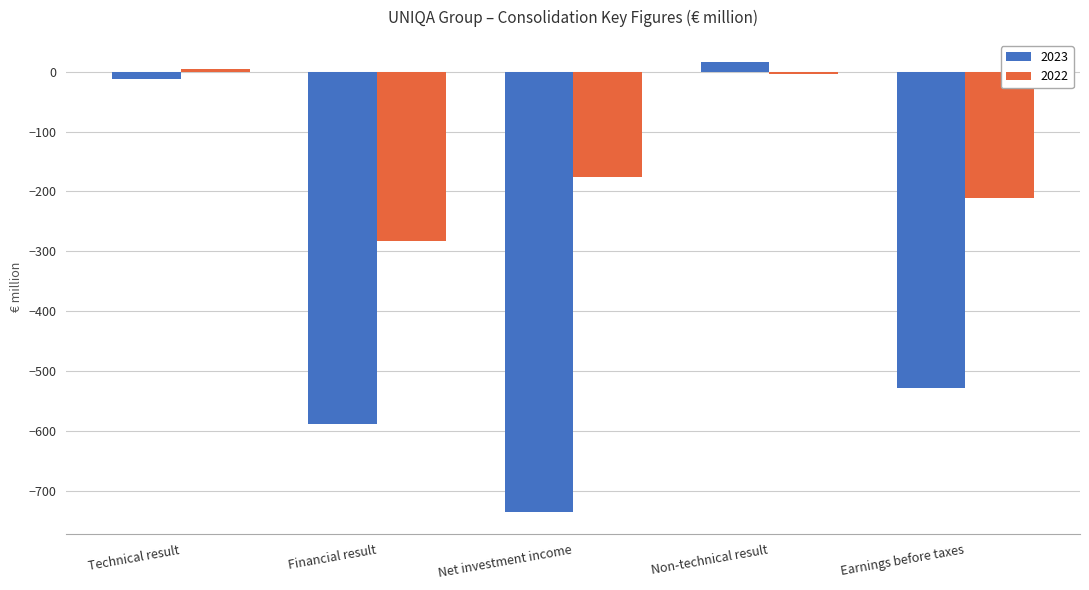

What is the difference between the second highest and minimum values in the 2023 series?

721.9